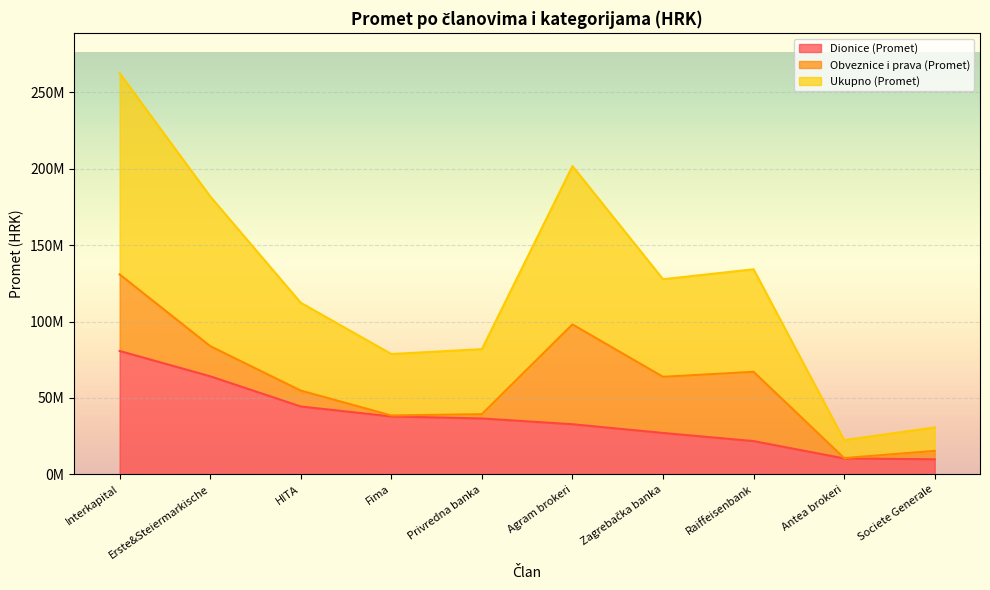

List the labels in order of Dionice (Promet) value, largest first.

Interkapital, Erste&Steiermarkische, HITA, Fima, Privredna banka, Agram brokeri, Zagrebačka banka, Raiffeisenbank, Antea brokeri, Societe Generale